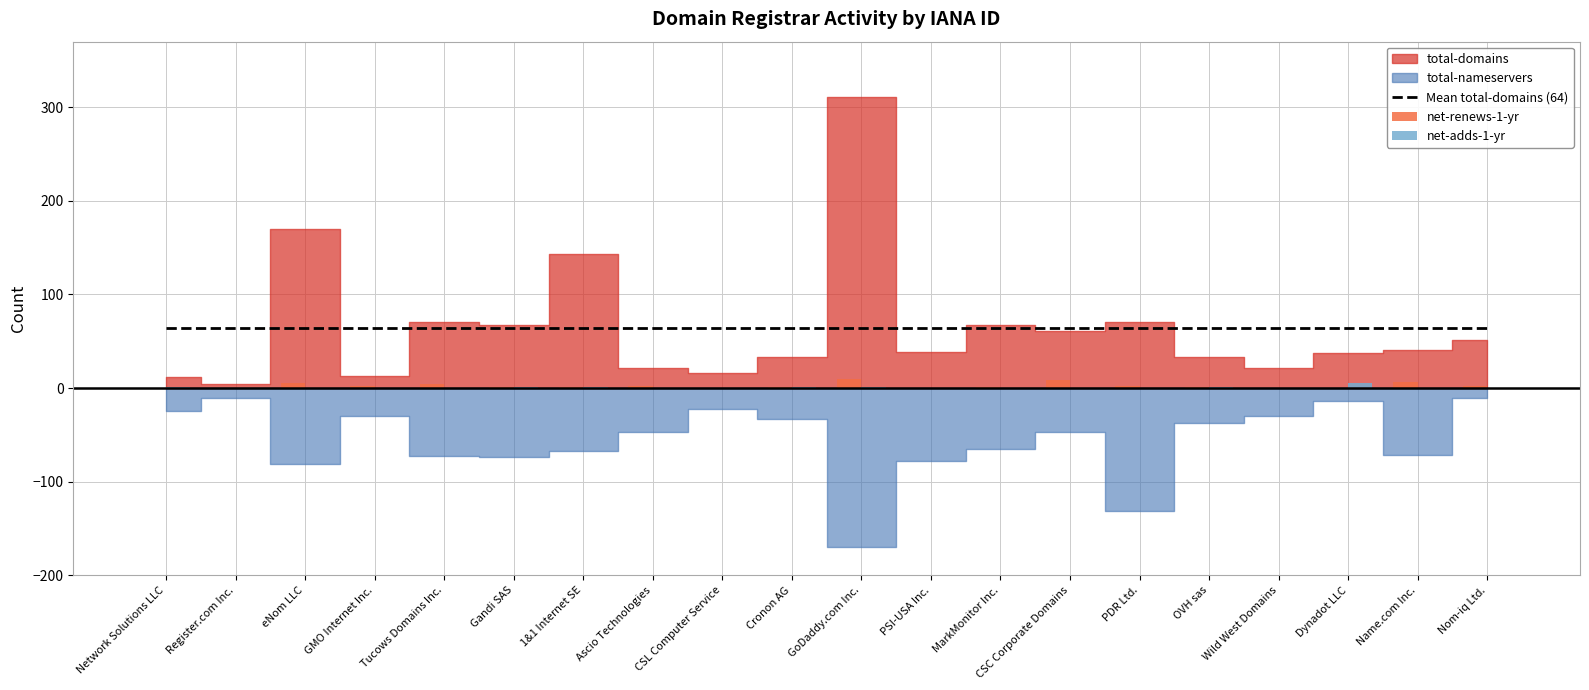

At which label does Mean total-domains (64) reach its peak?

Network Solutions LLC